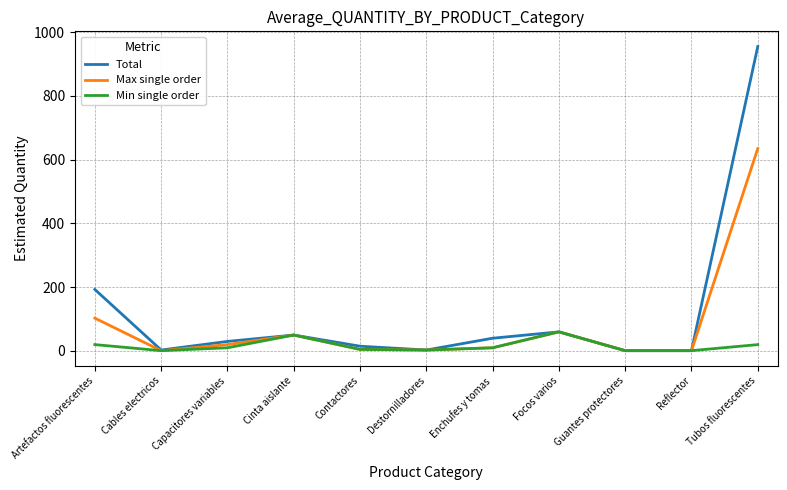

Which series has the largest range (max minus min)?

Total